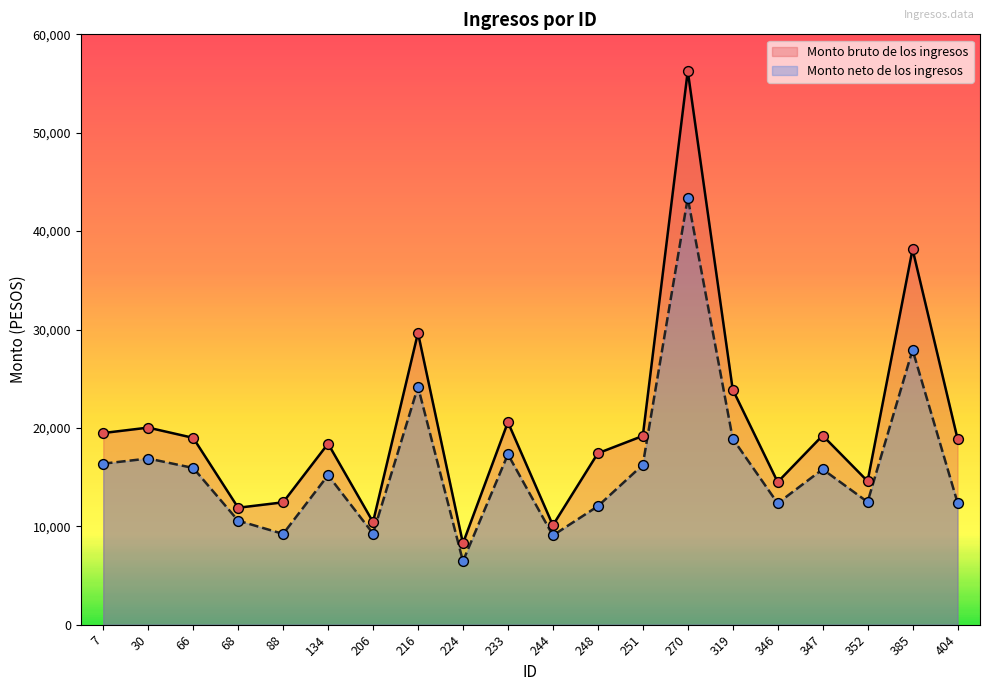

At how many categories does at least one series exceed 31597?

2